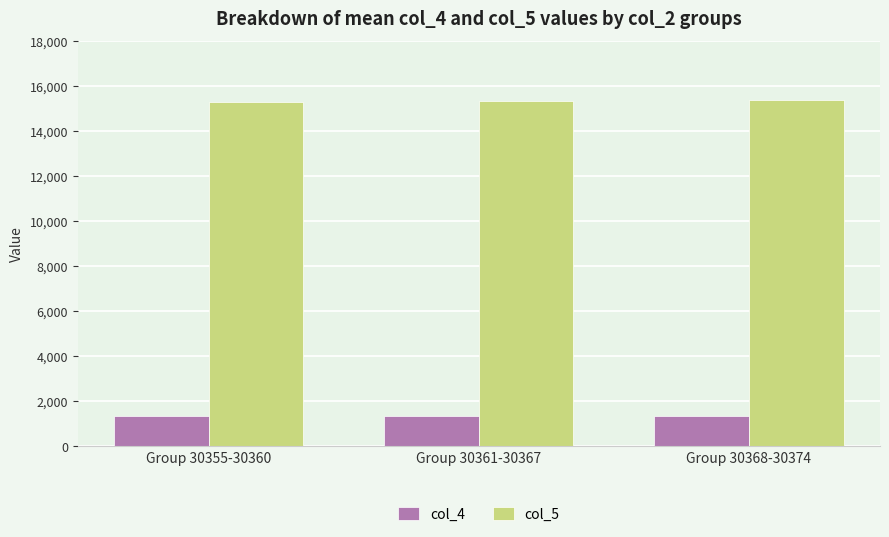

What is the difference between the col_5 values at Group 30368-30374 and Group 30355-30360?

90